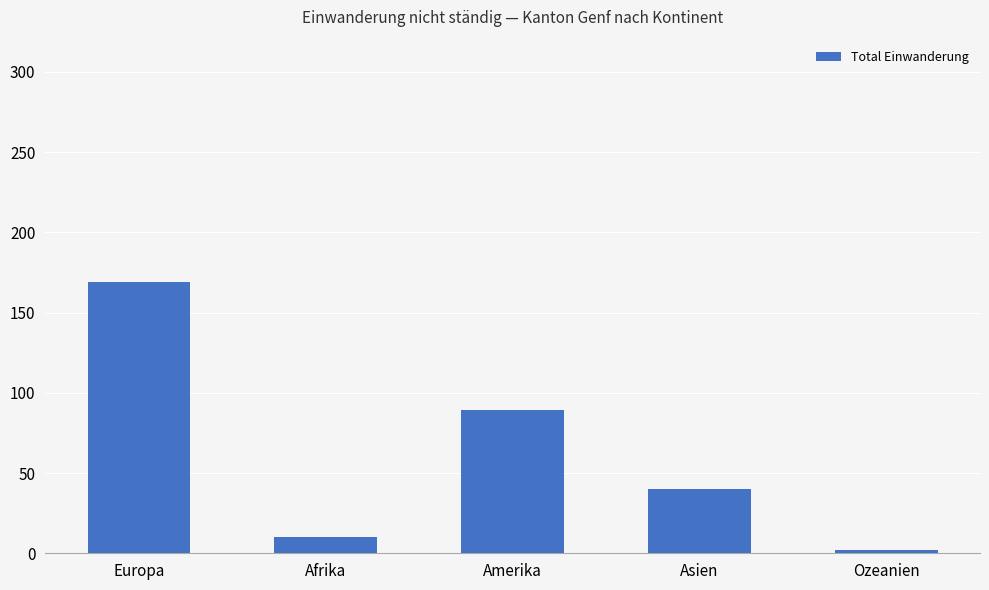

What is the label of the 5th bar from the right?

Europa